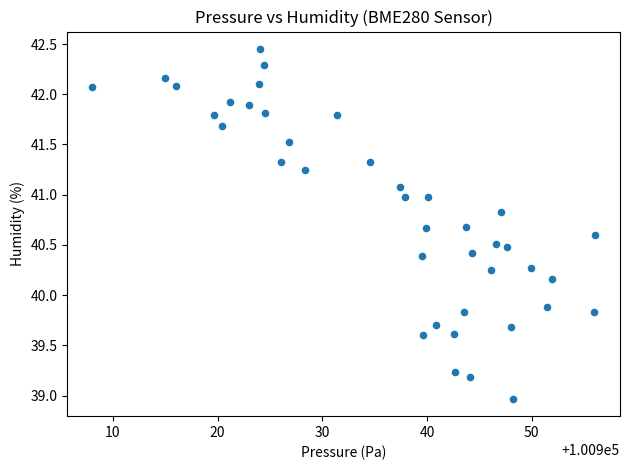

What Y value in the scatter plot is closest to 40?

39.9